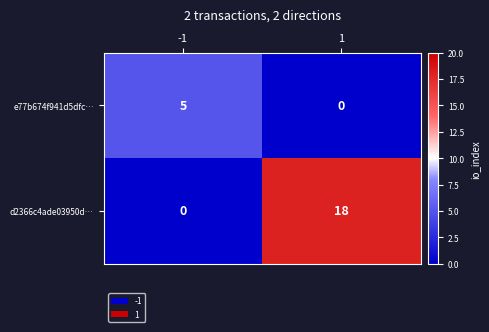

What is the difference between the maximum and minimum values in the d2366c4ade03950d… series?

18